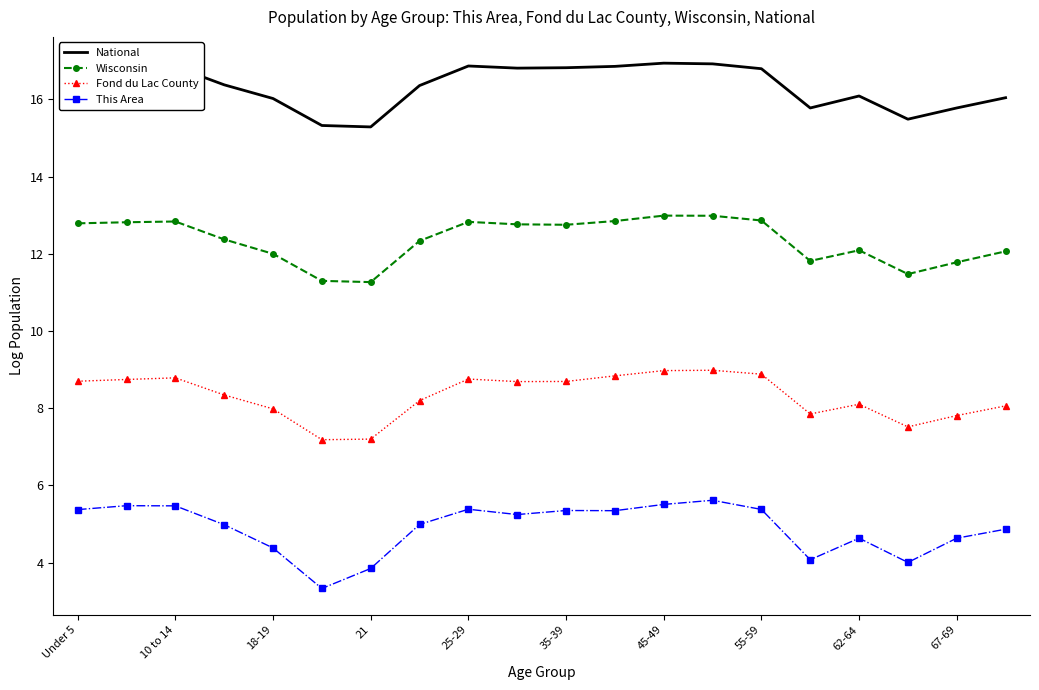

True or false: Wisconsin and National intersect in this chart.

False